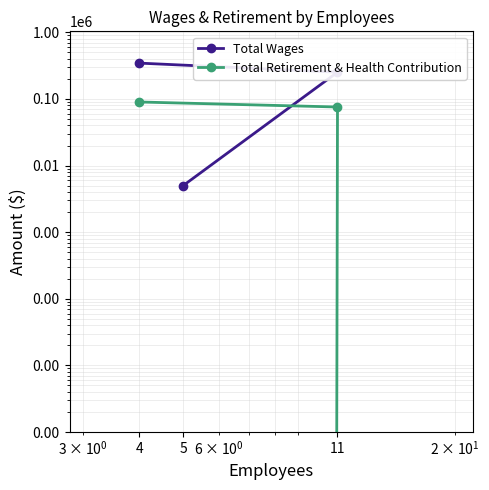

At which category is the sum across all series the highest?

4